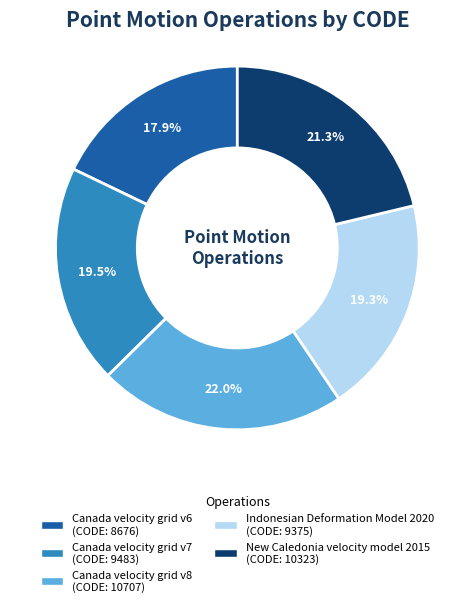

What is the smallest slice in the pie chart?

Canada velocity grid v6